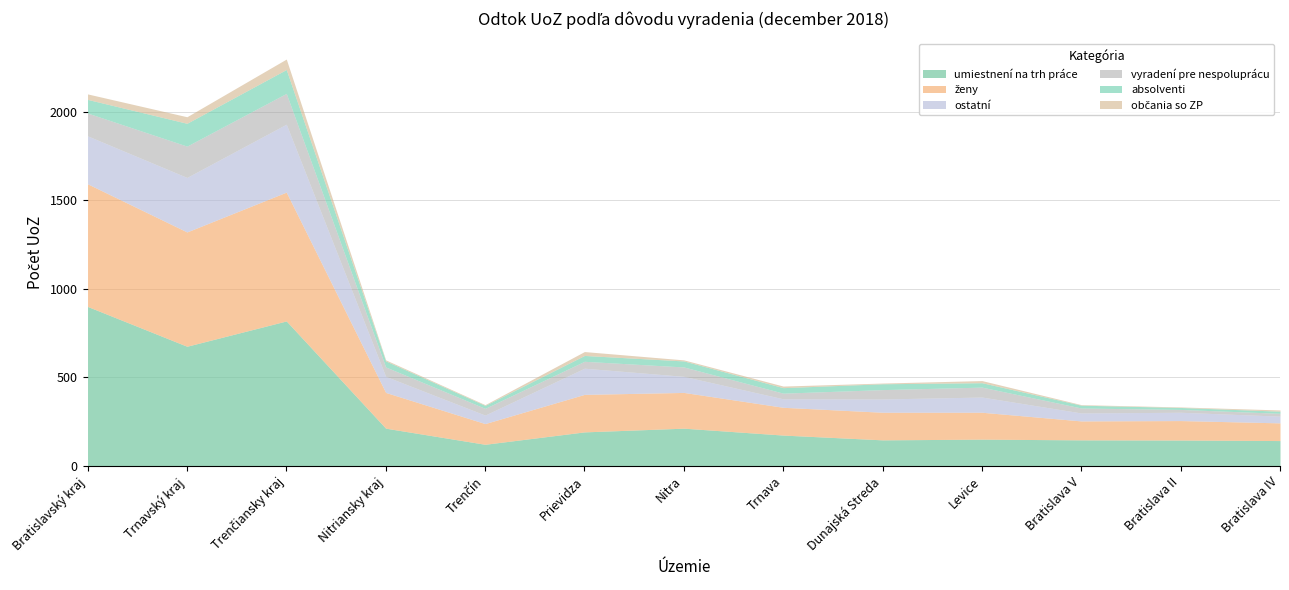

At which label does ženy first exceed 157?

Bratislavský kraj